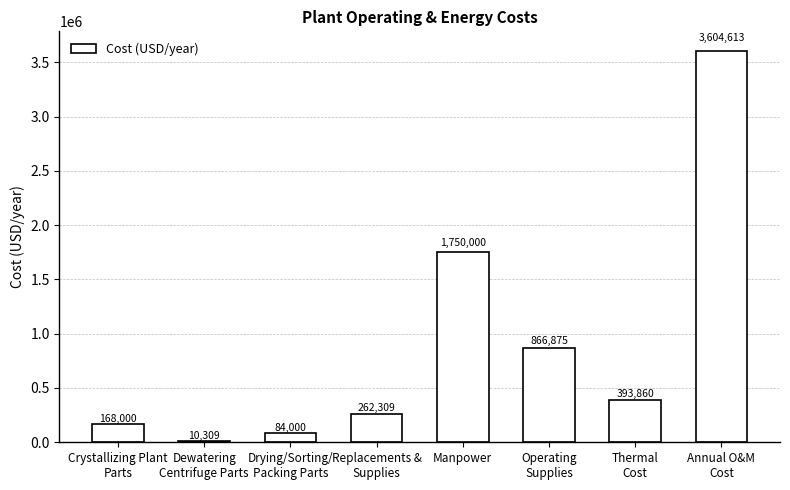

What is the maximum value shown in the chart?

3604613.1